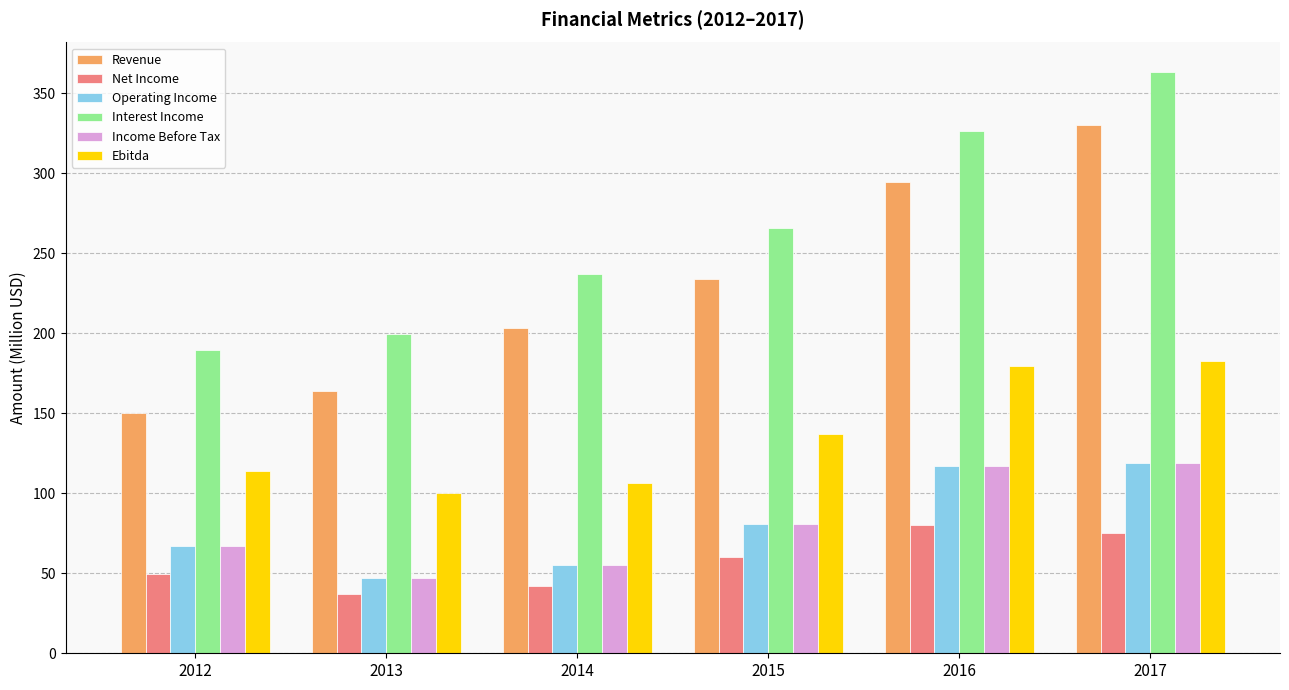

What is the difference between the maximum and second lowest values in the Interest Income series?

164.1